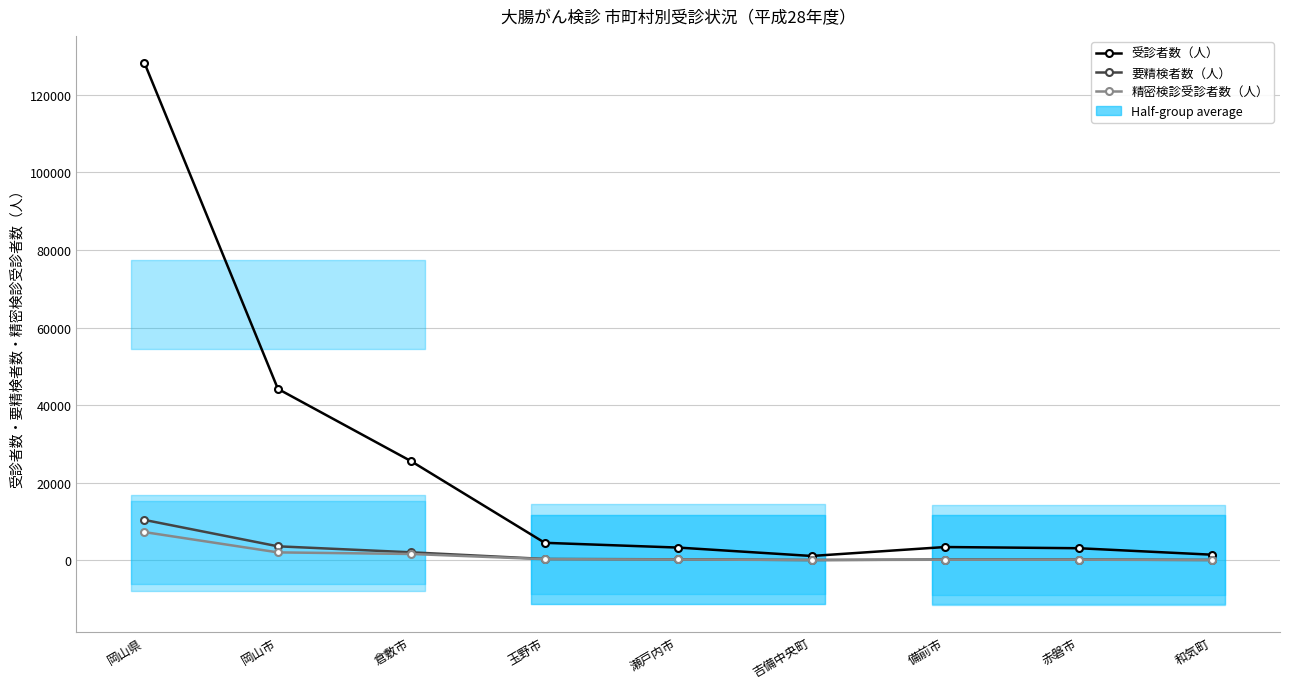

Count the number of categories in the chart.

9